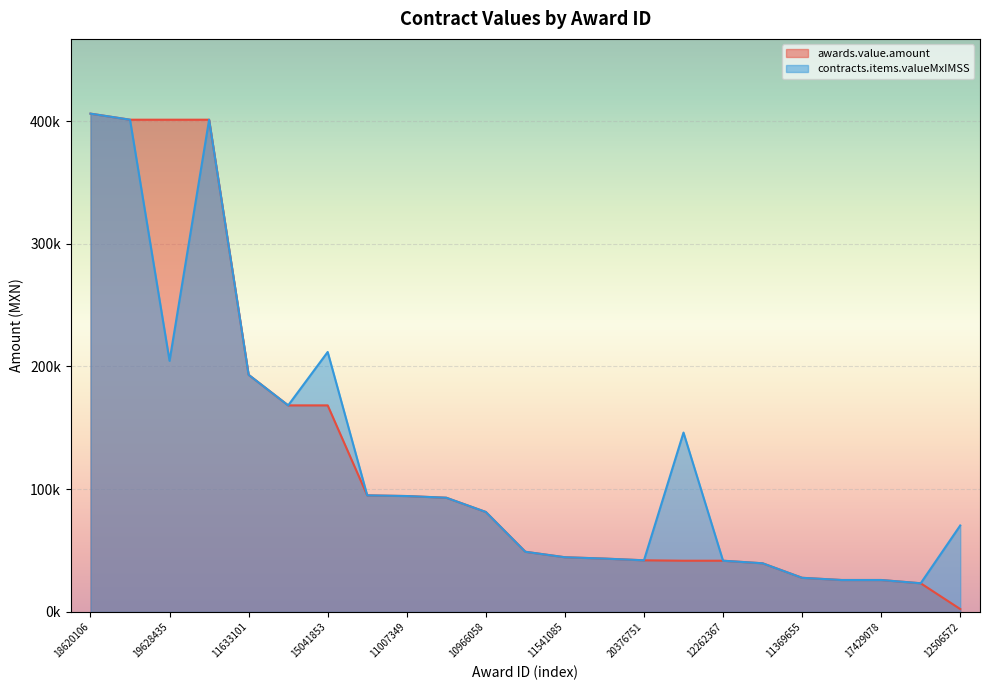

Is it true that awards.value.amount equals 81469.1 at 10966058?

True